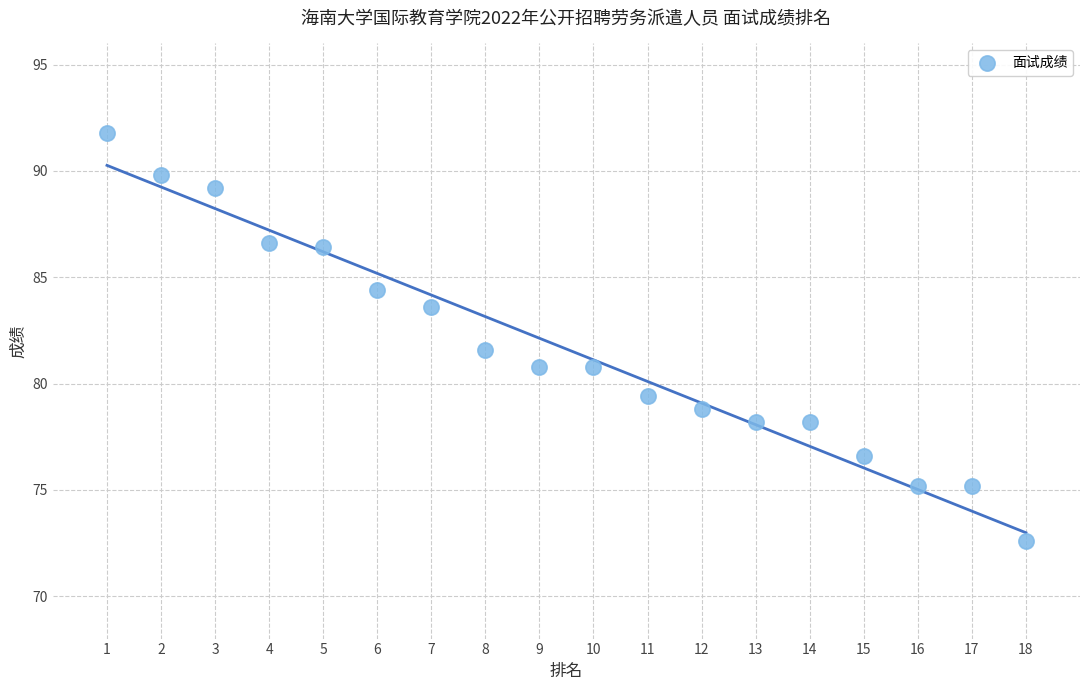

What is the range of X values (max minus min)?

17.0